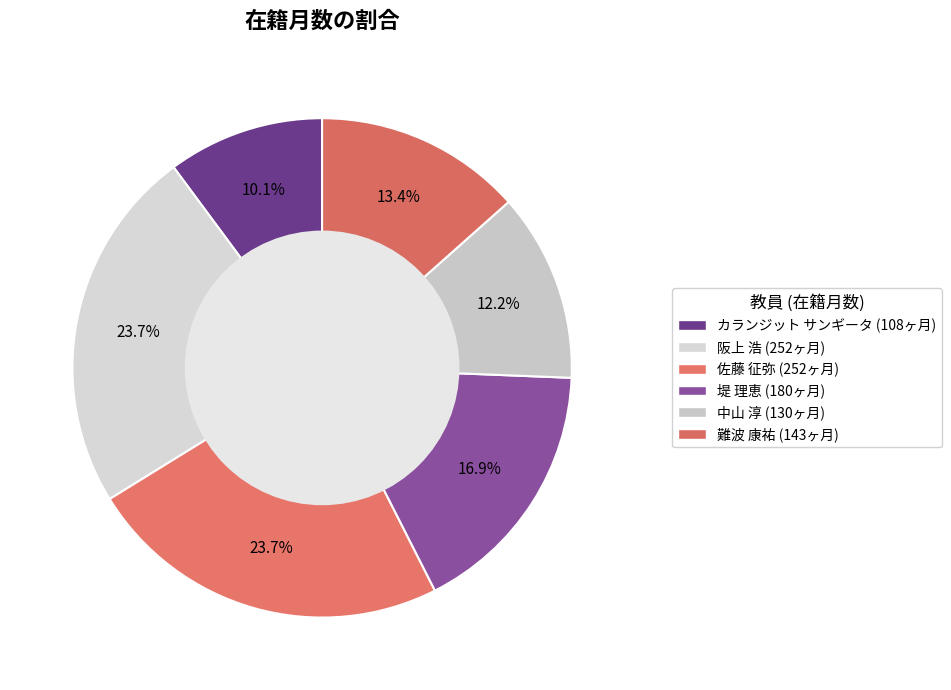

What is the ratio of the value at 難波 康祐 to the value at 堤 理恵?

0.8